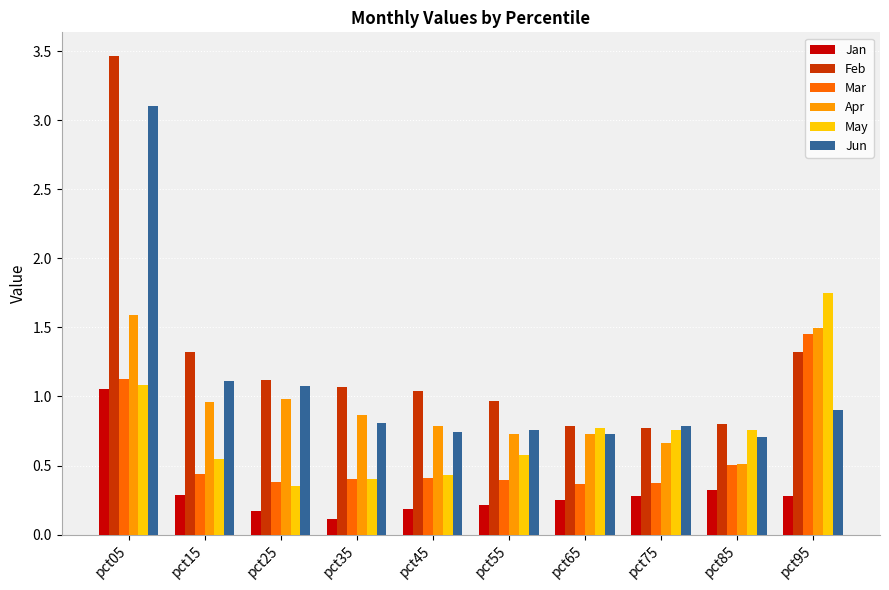

Which category has the highest value in the Feb series?

pct05